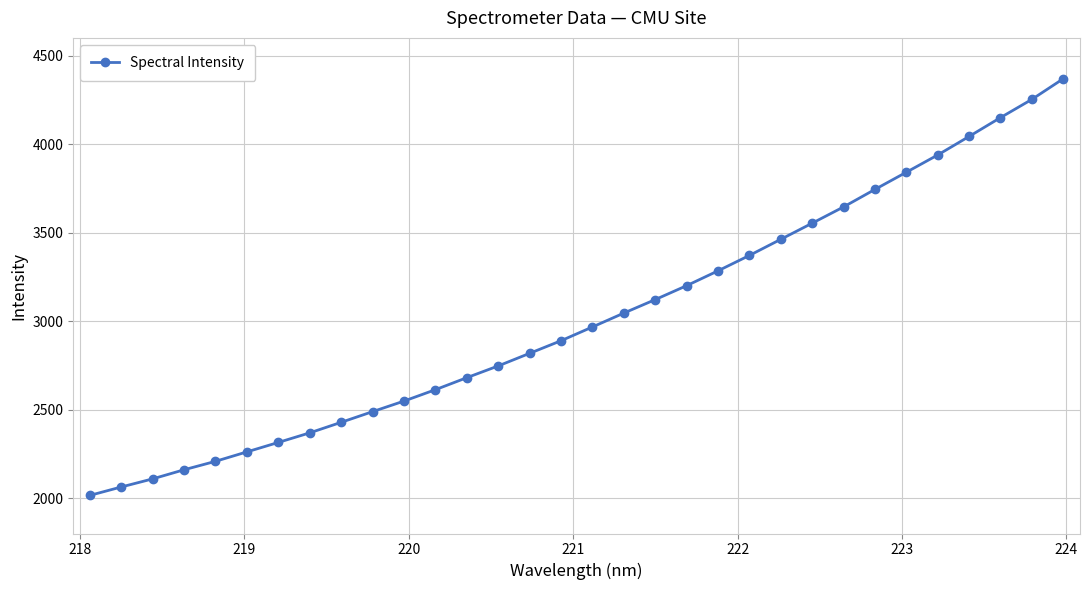

What is the greatest value displayed?

4368.9